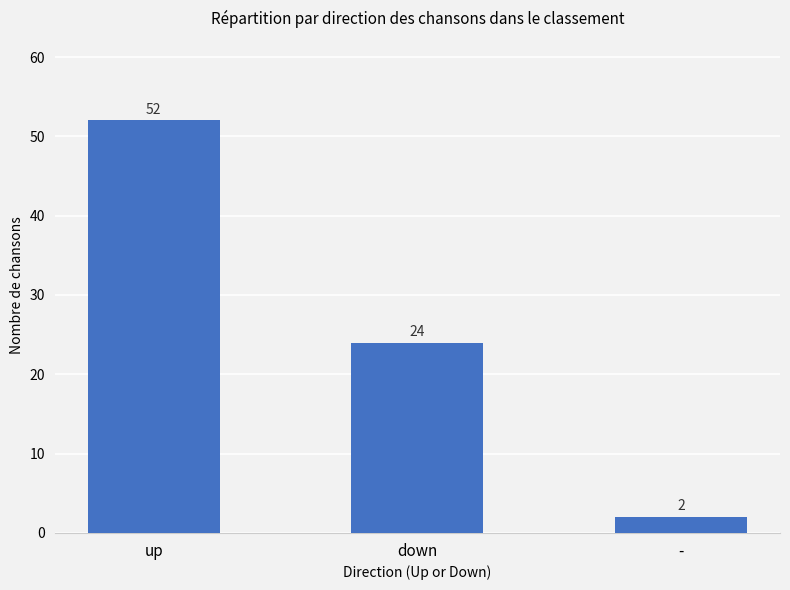

The value at down is 24. True or false?

True